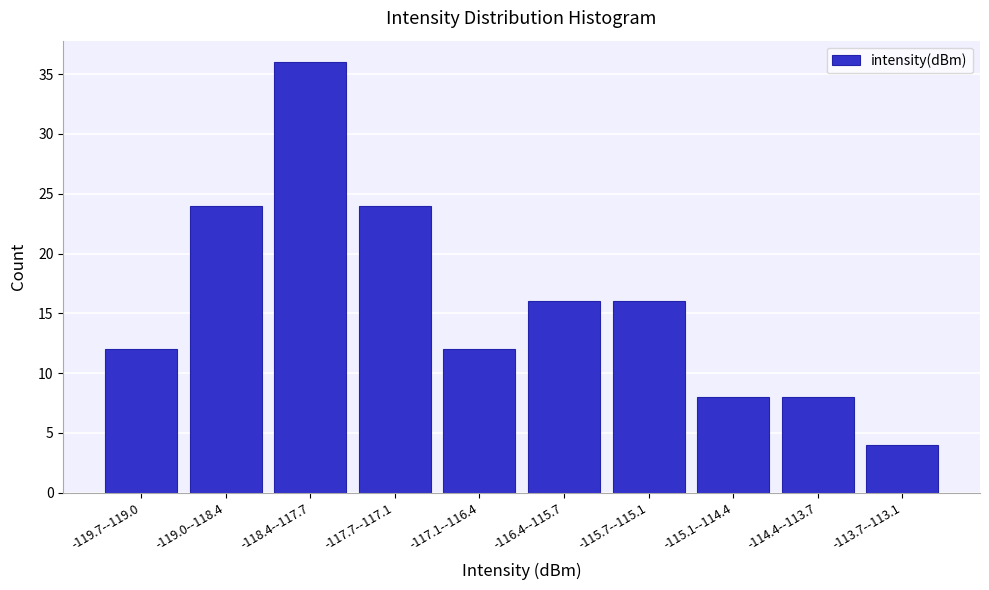

Reading left to right, transcribe all the data shown in this chart.

-119.7--119.0=12	-119.0--118.4=24	-118.4--117.7=36	-117.7--117.1=24	-117.1--116.4=12	-116.4--115.7=16	-115.7--115.1=16	-115.1--114.4=8	-114.4--113.7=8	-113.7--113.1=4